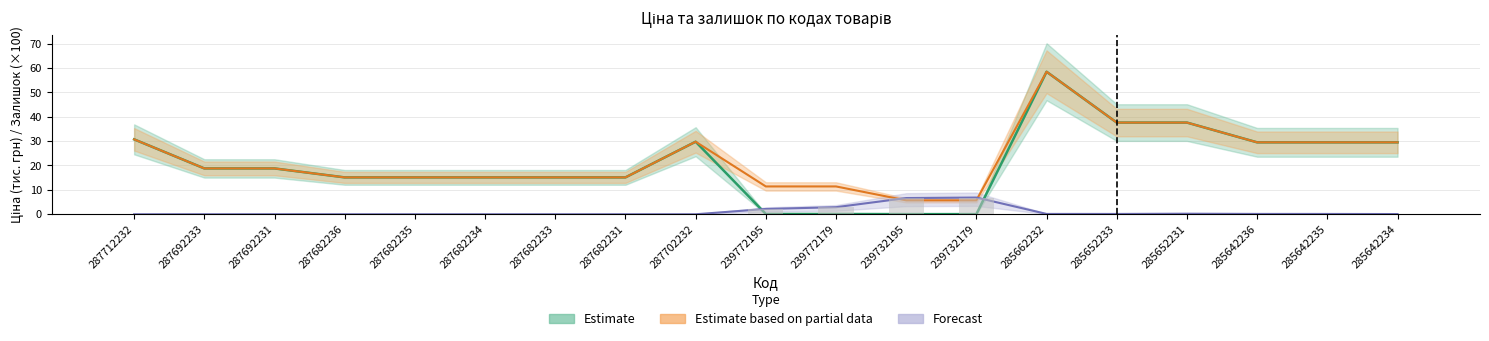

What is the sum of all Ціна values?

396.1